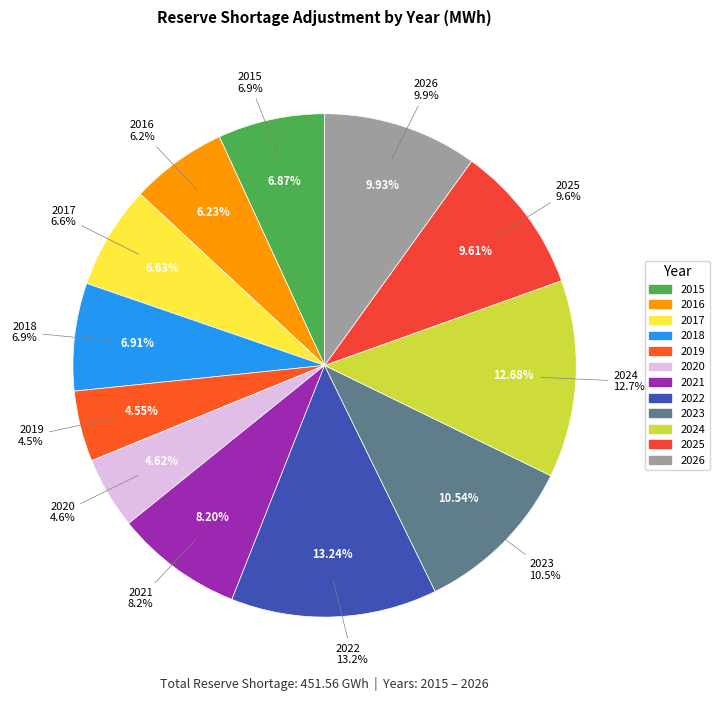

Rank the categories by value from highest to lowest.

2022, 2024, 2023, 2026, 2025, 2021, 2018, 2015, 2017, 2016, 2020, 2019